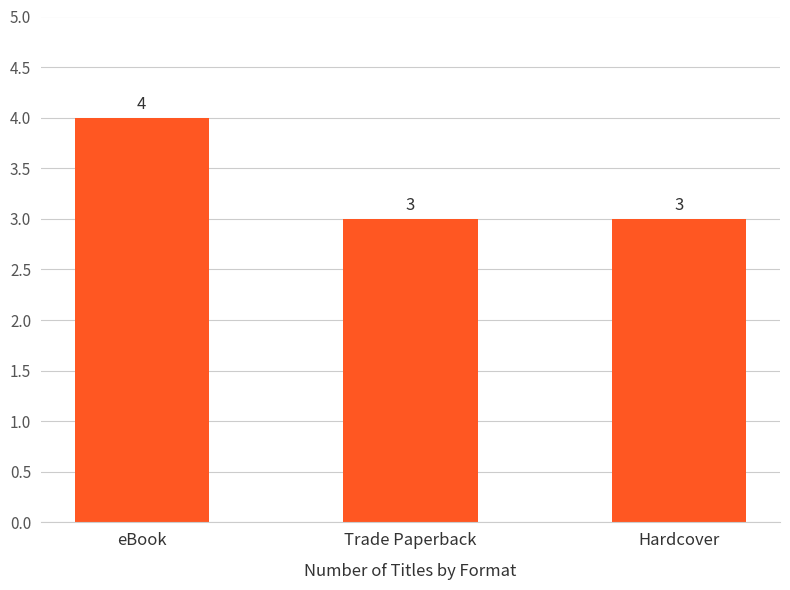

Approximately how many times larger is the value at Trade Paperback compared to eBook?

0.8